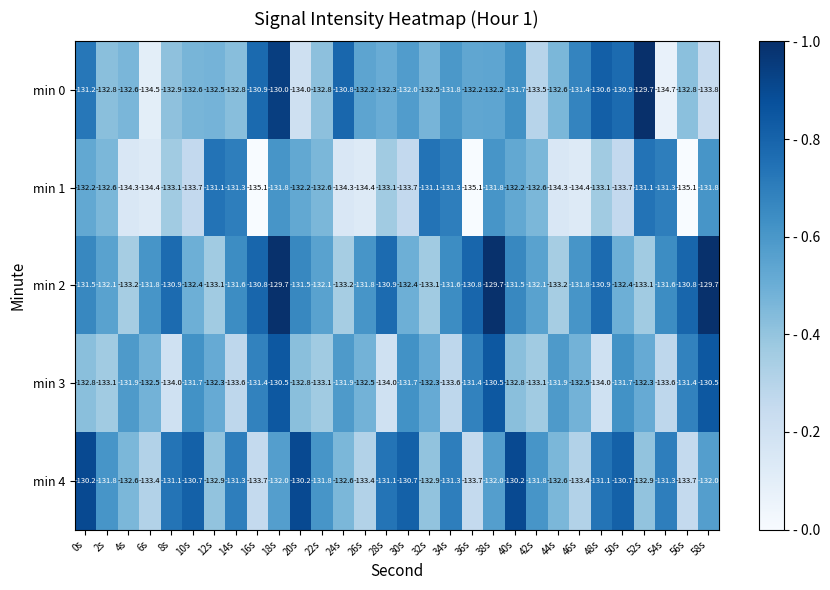

What is the difference between the min 3 values at 20s and 52s?

0.5